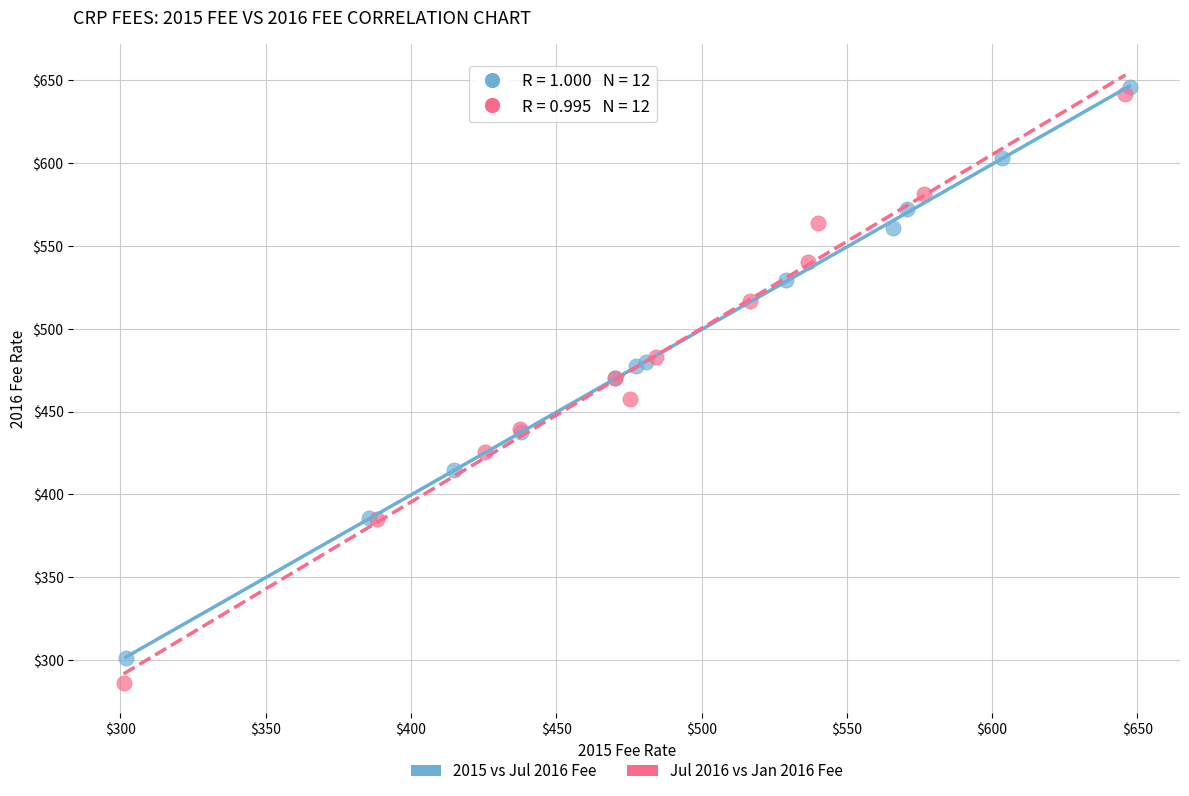

What are all the series names shown in the legend?

2015 vs Jul 2016 Fee, Jul 2016 vs Jan 2016 Fee